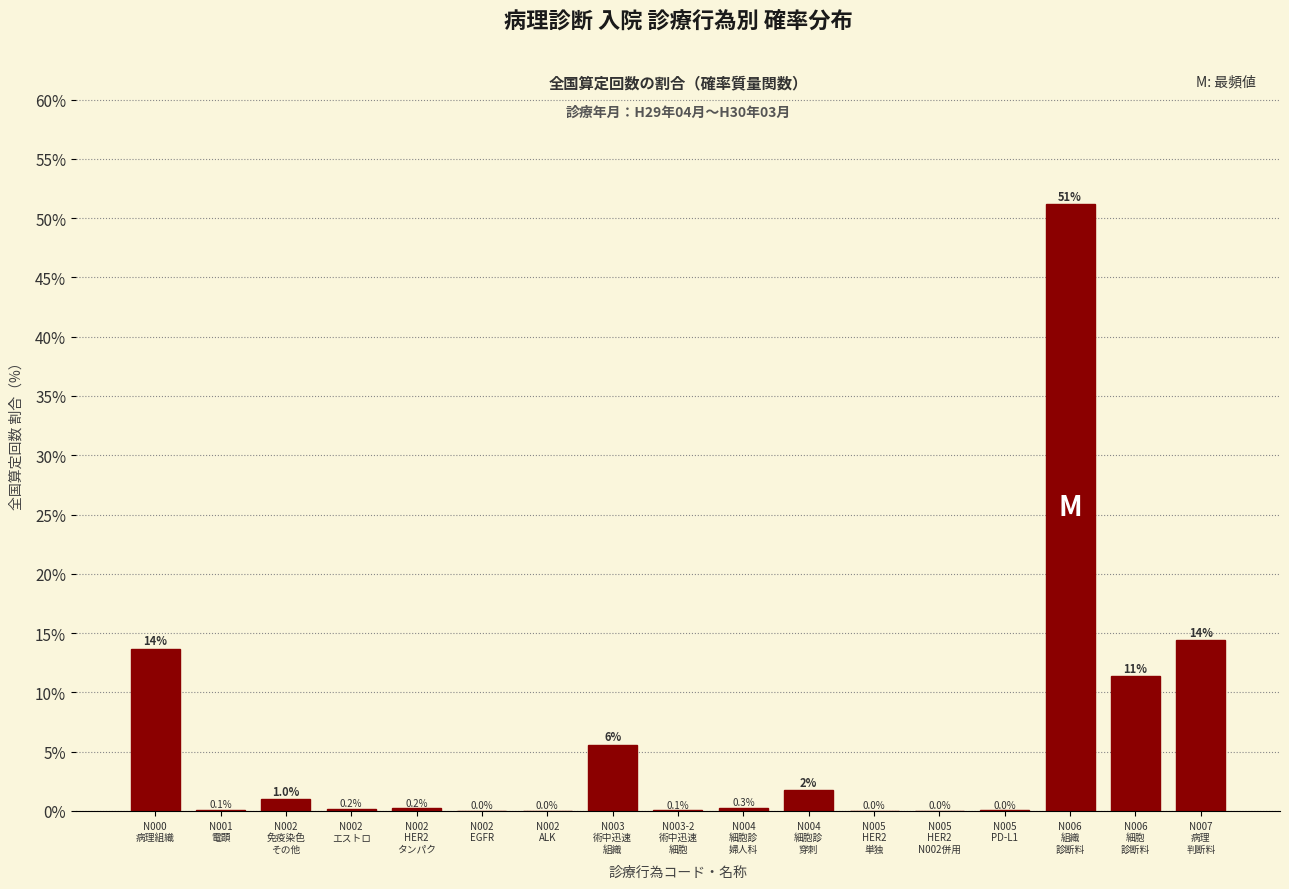

What is the sum of all values?

100.0